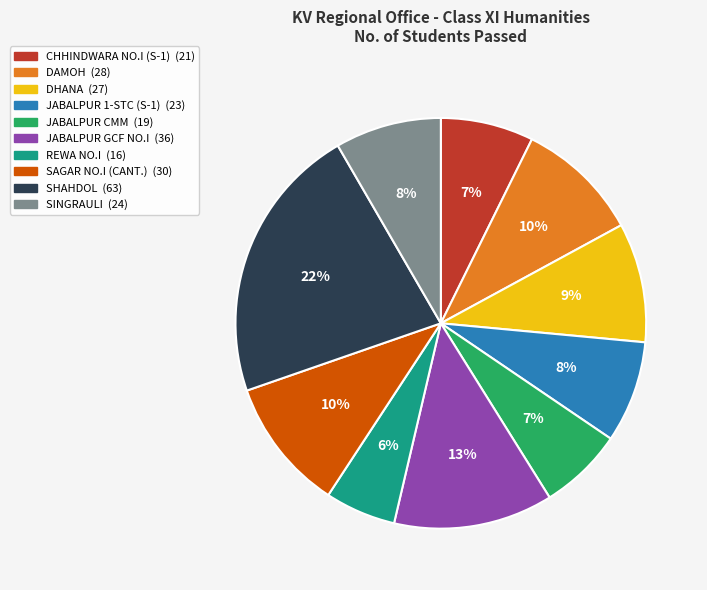

Which category has the smallest portion of the pie?

REWA NO.I